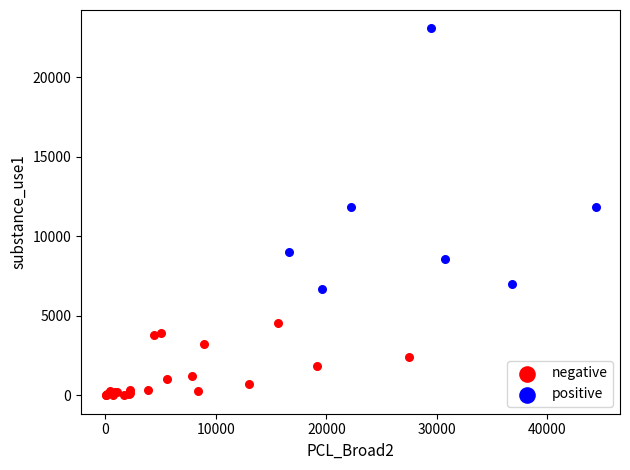

Which series reaches the maximum Y coordinate?

positive